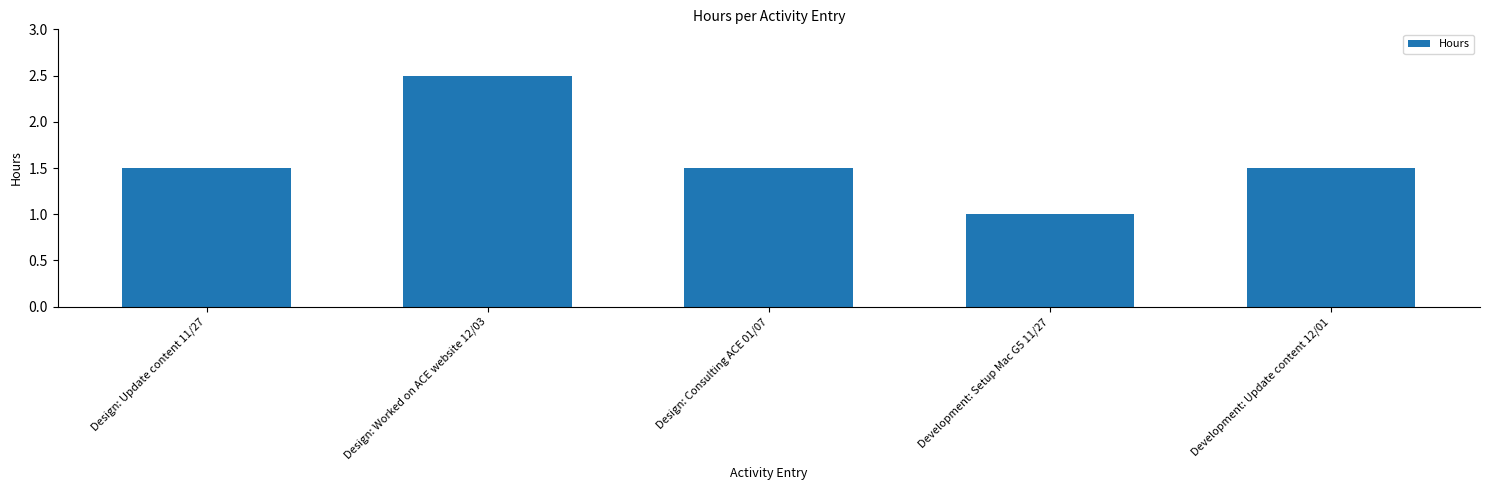

At which category does the chart reach its minimum across all series?

Development: Setup Mac G5 11/27